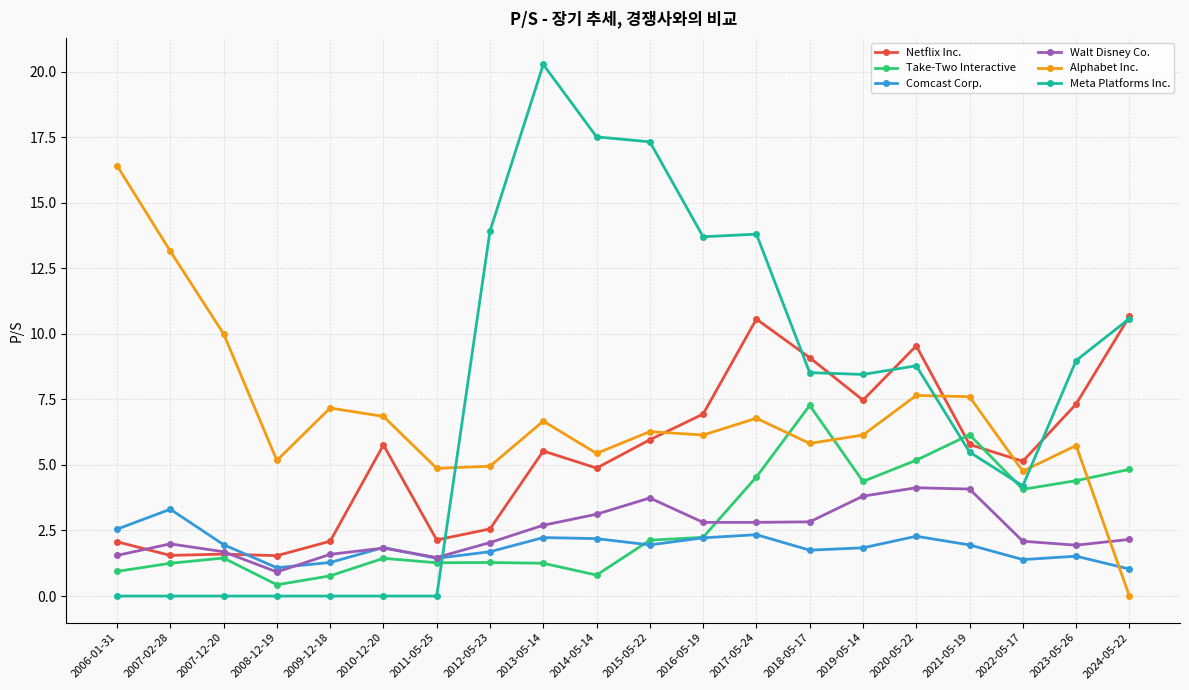

Which series has the widest spread of values?

Meta Platforms Inc.